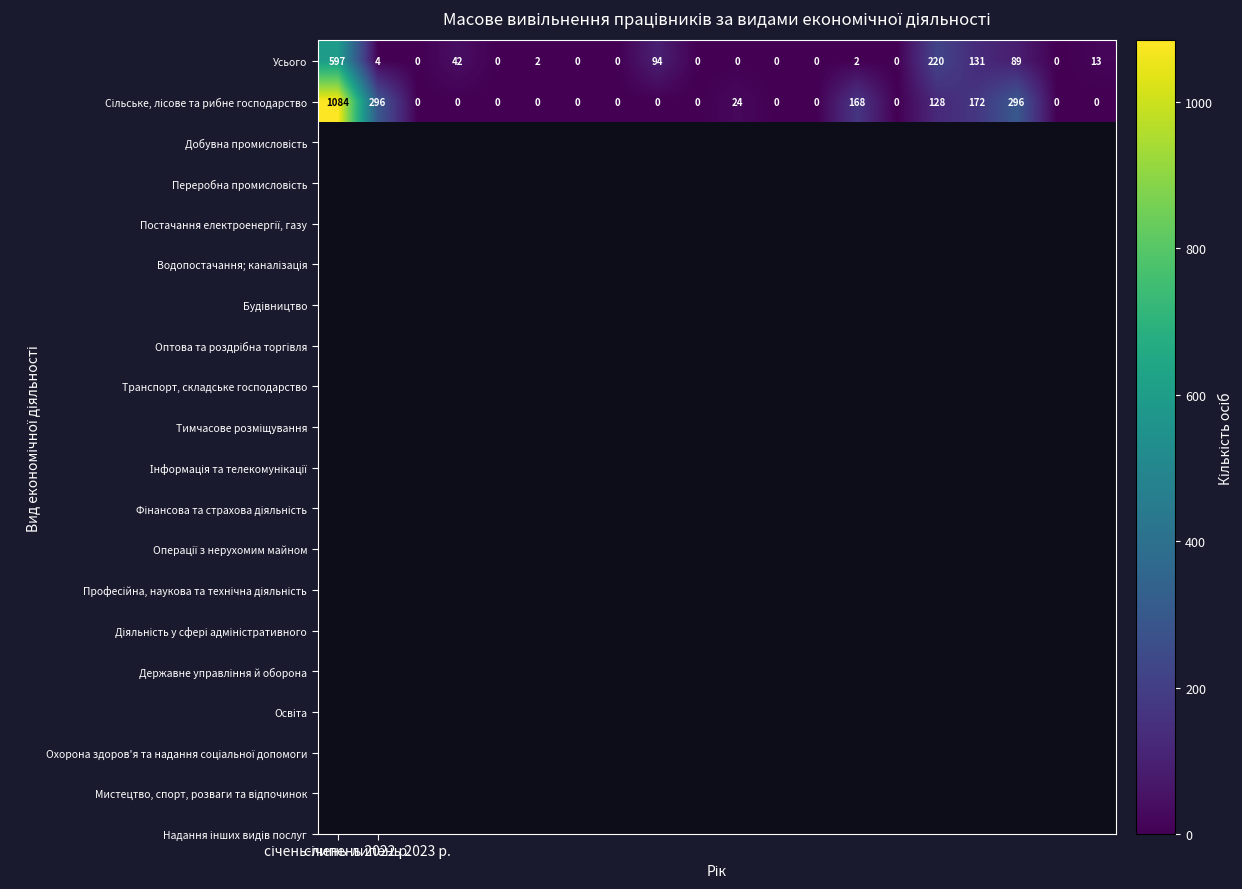

At how many categories does at least one series exceed 4?

10